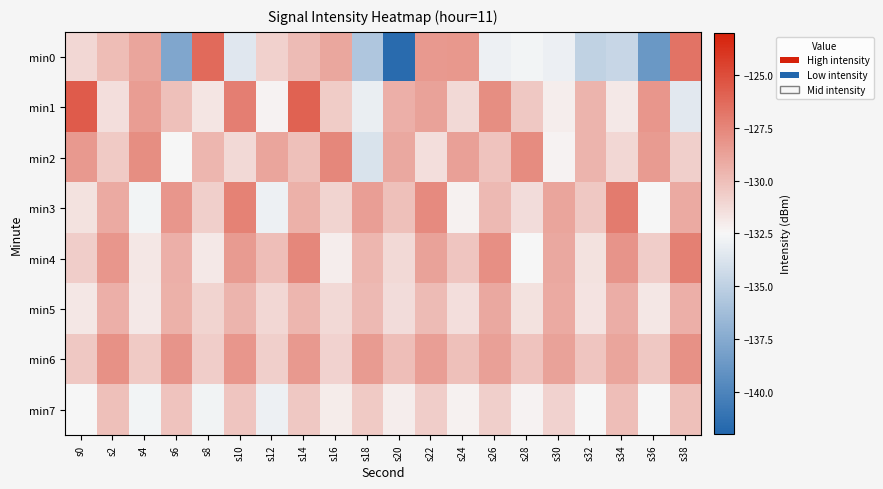

What is the minimum value shown in the chart?

-141.6